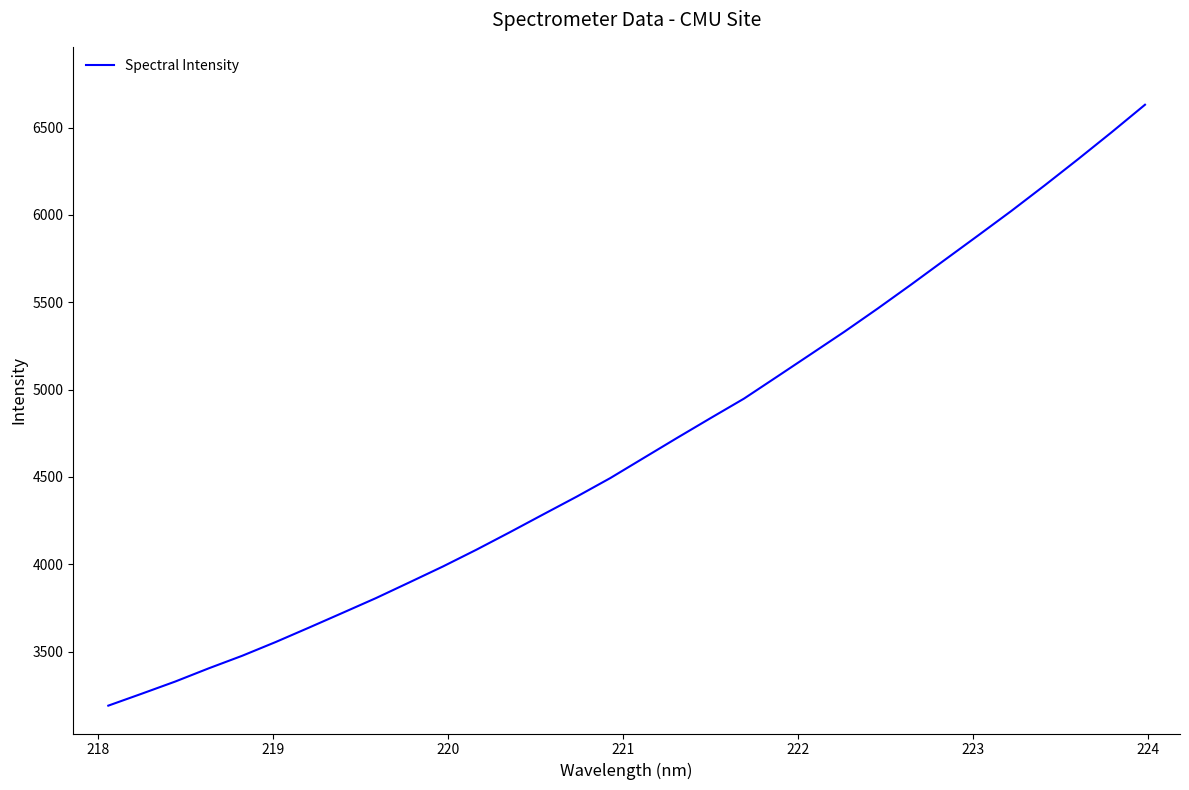

What is the maximum value shown in the chart?

6630.7